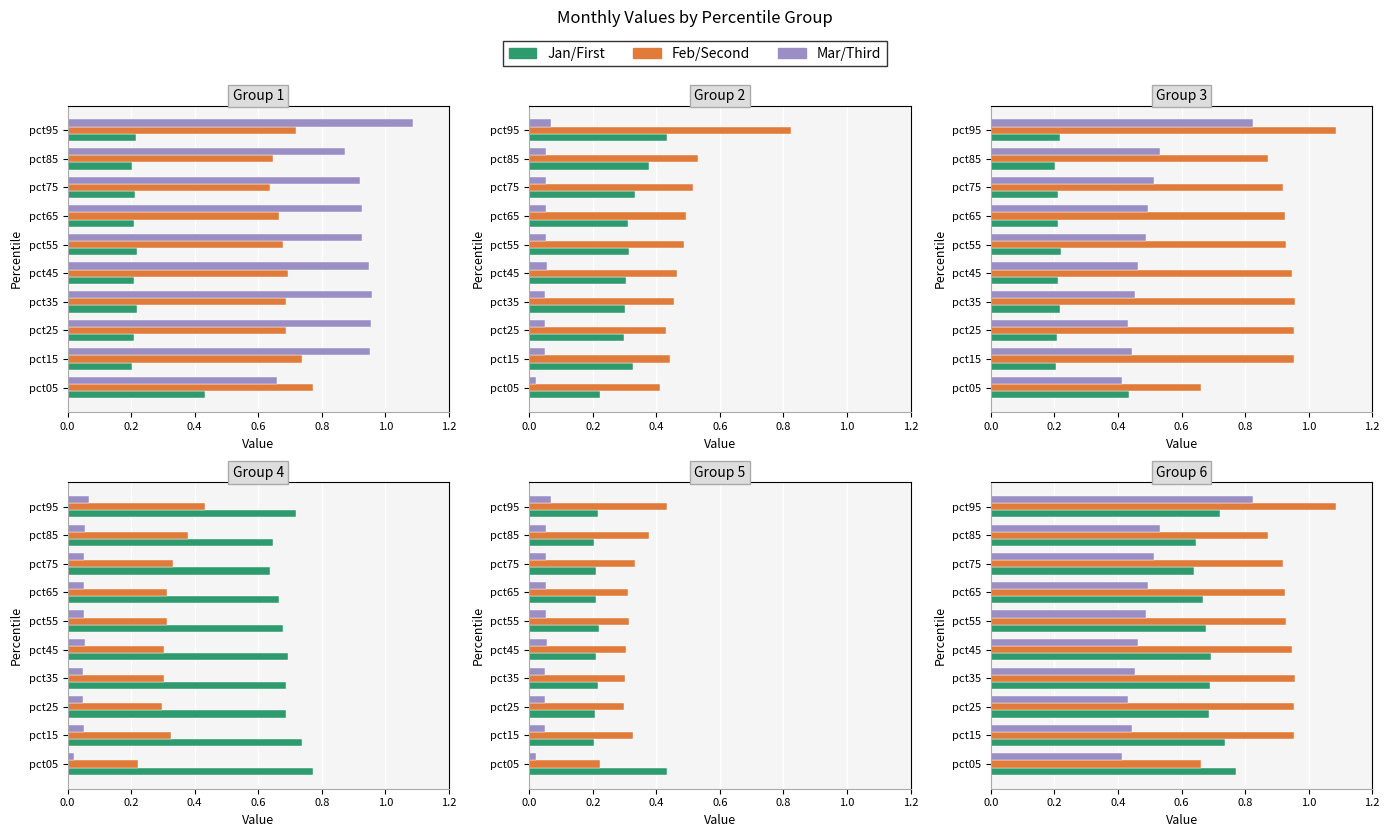

How many groups of bars are there?

10